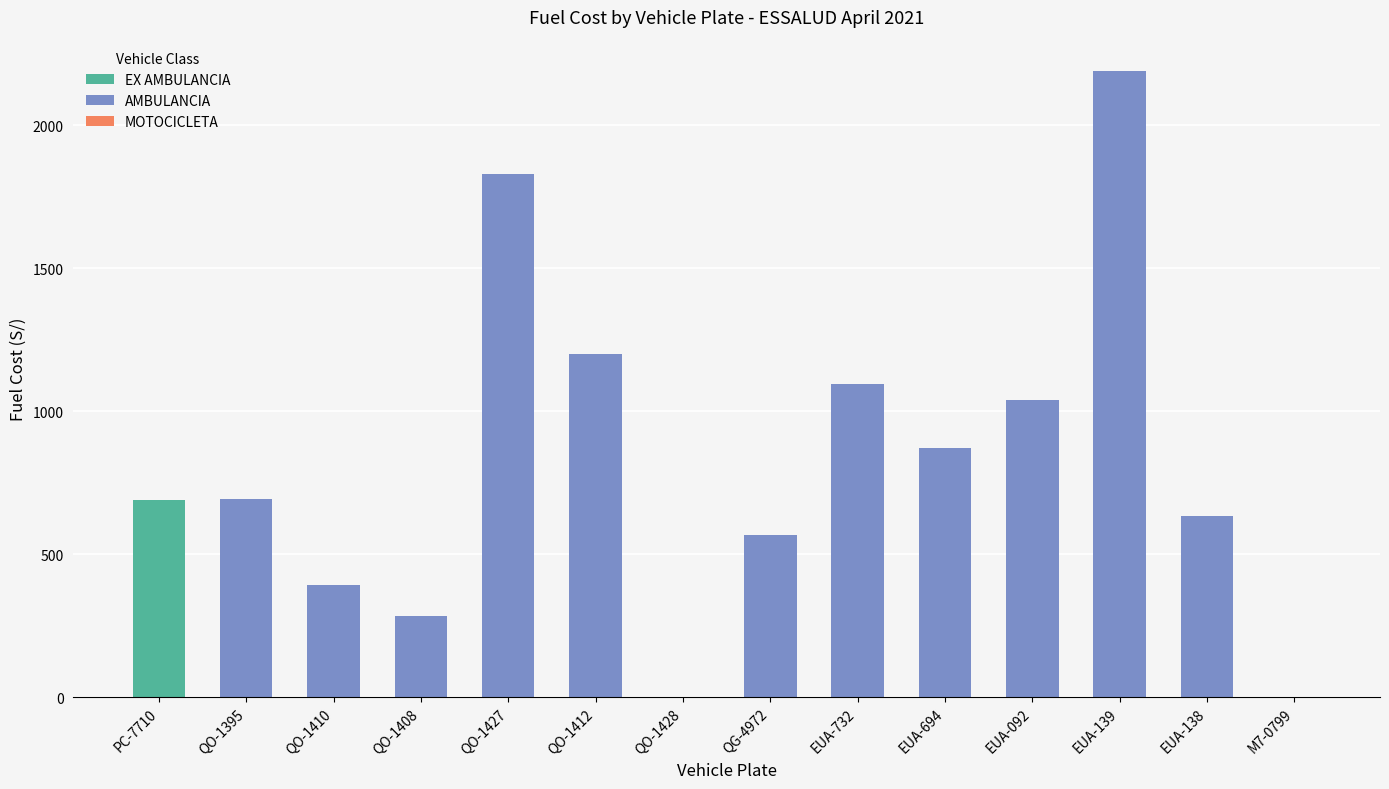

At which label does Fuel Cost (VEHICULOS COSTO COMBUSTIBLE) reach its minimum?

QO-1428